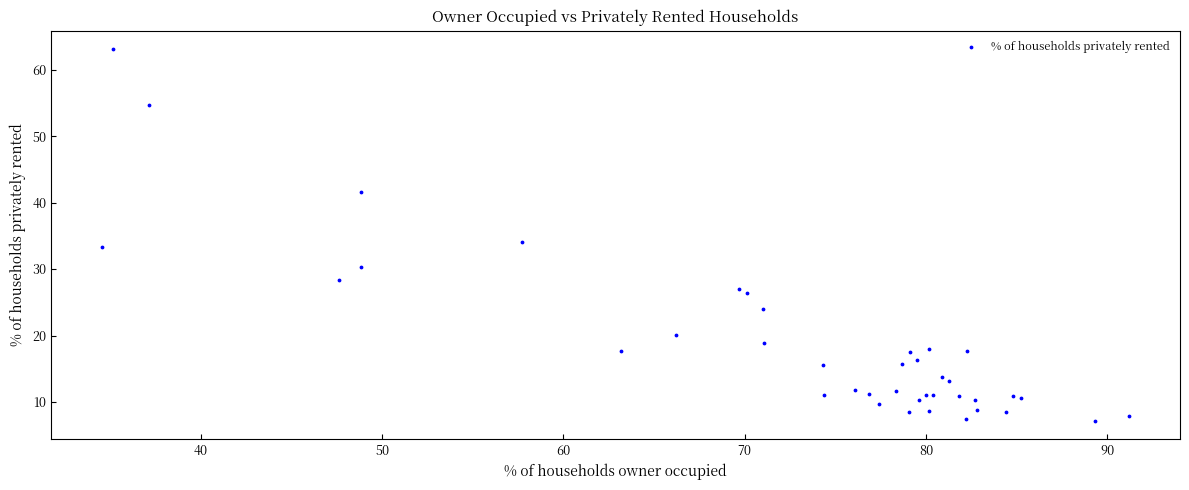

What Y value in the scatter plot is closest to 35?

34.1